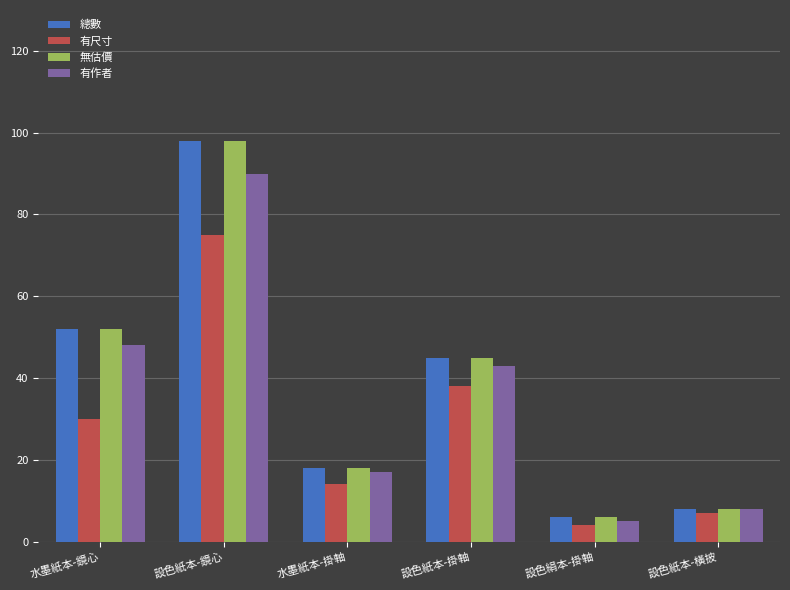

How many categories are shown in the chart?

6